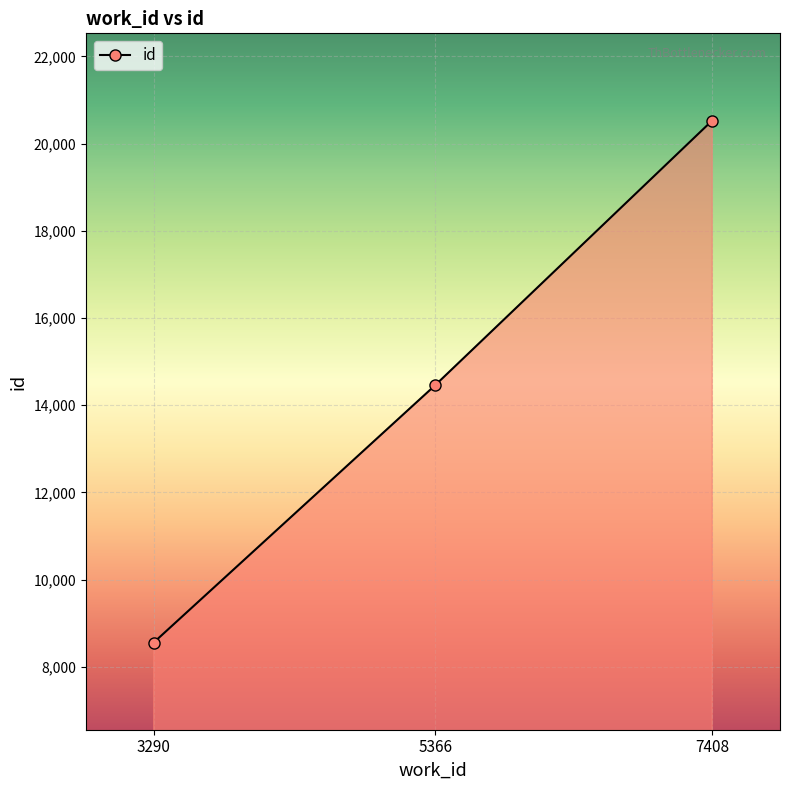

The chart shows a value of 14458 at 5366. True or false?

True